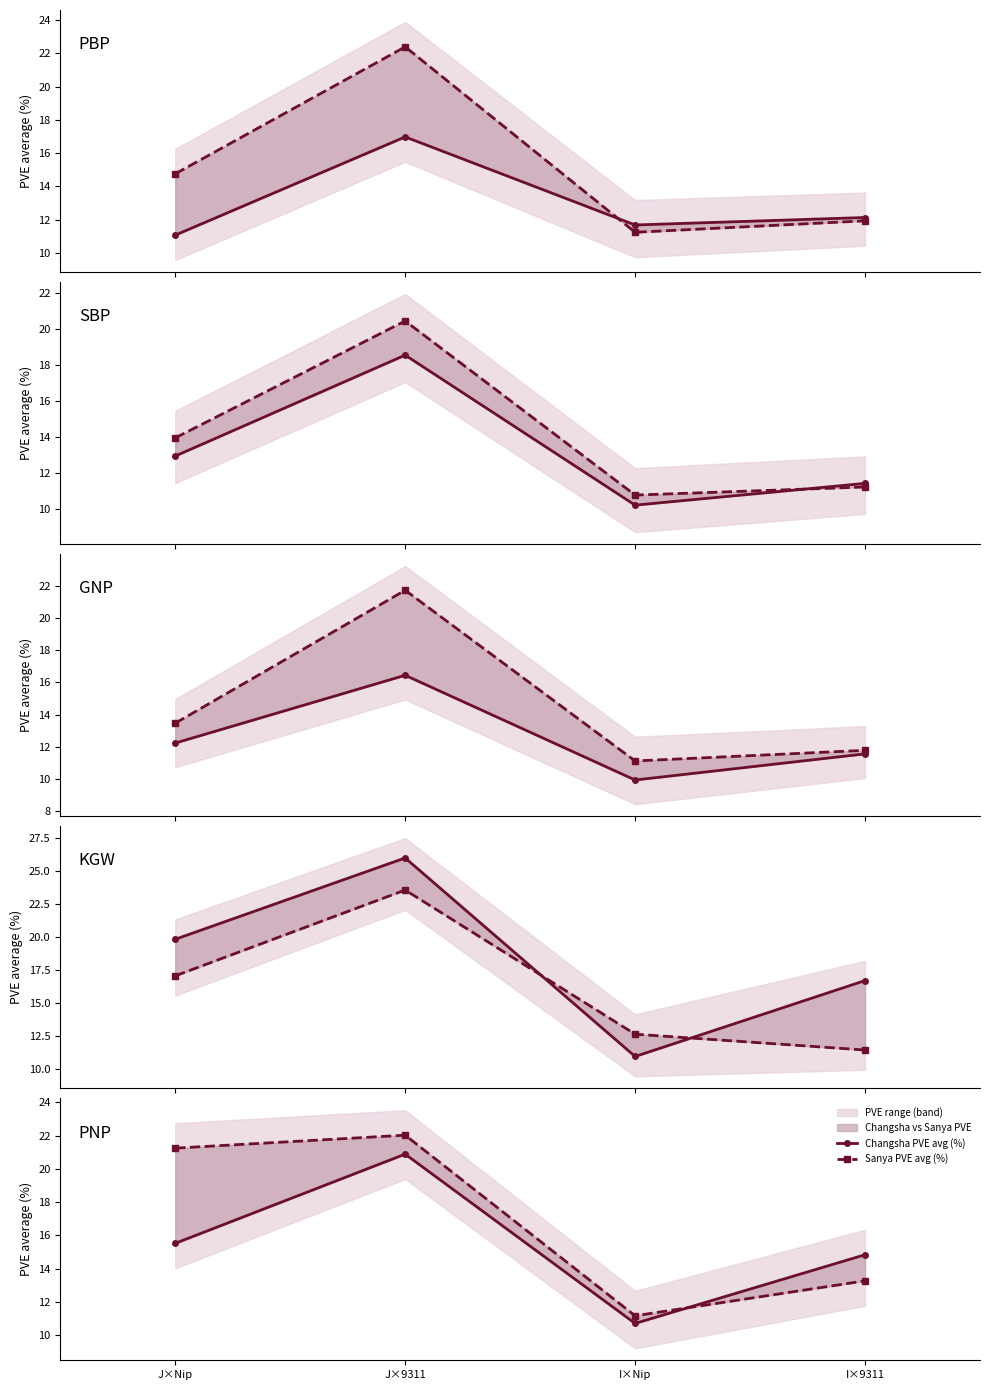

What is the sum of the Sanya PVE avg (%) values at I×Nip and I×9311?

24.4